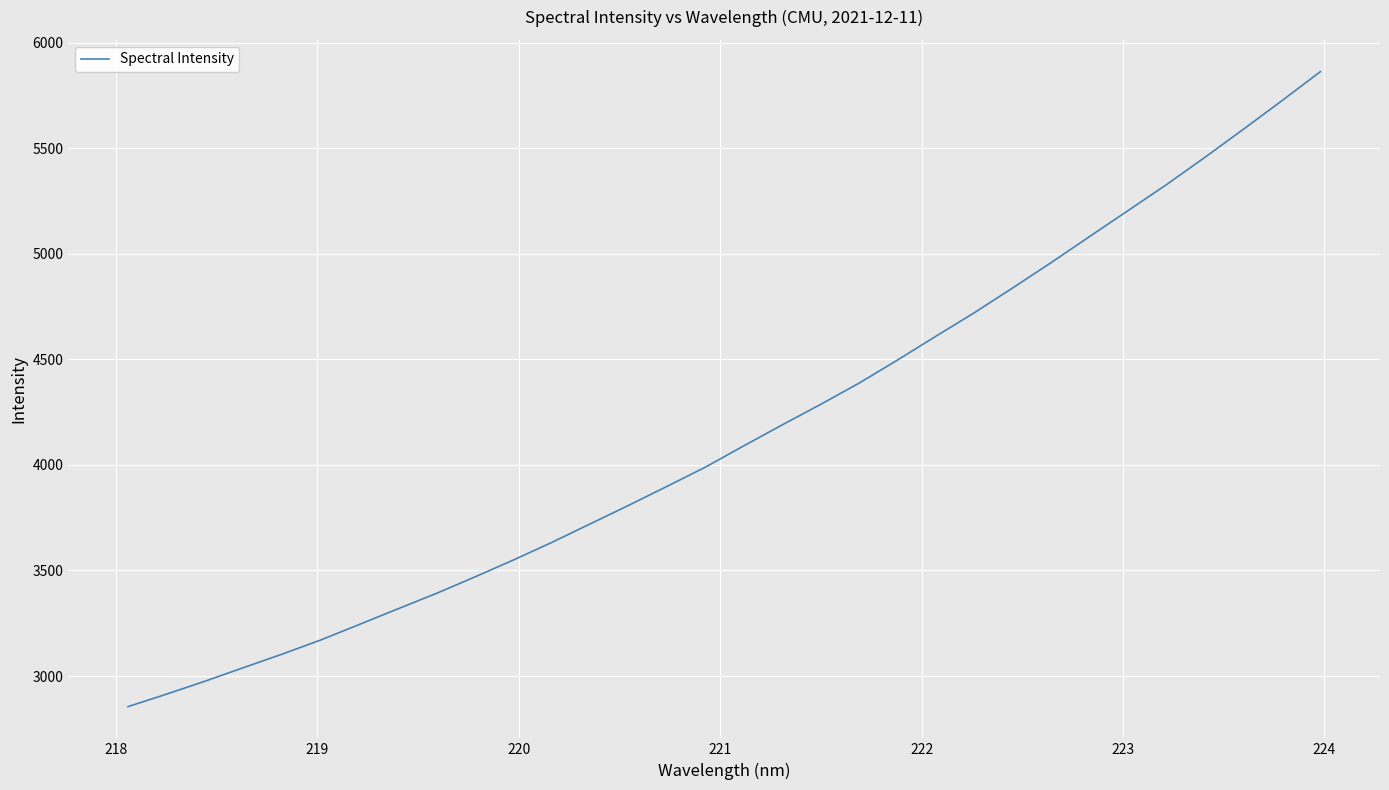

What is the greatest value displayed?

5862.4